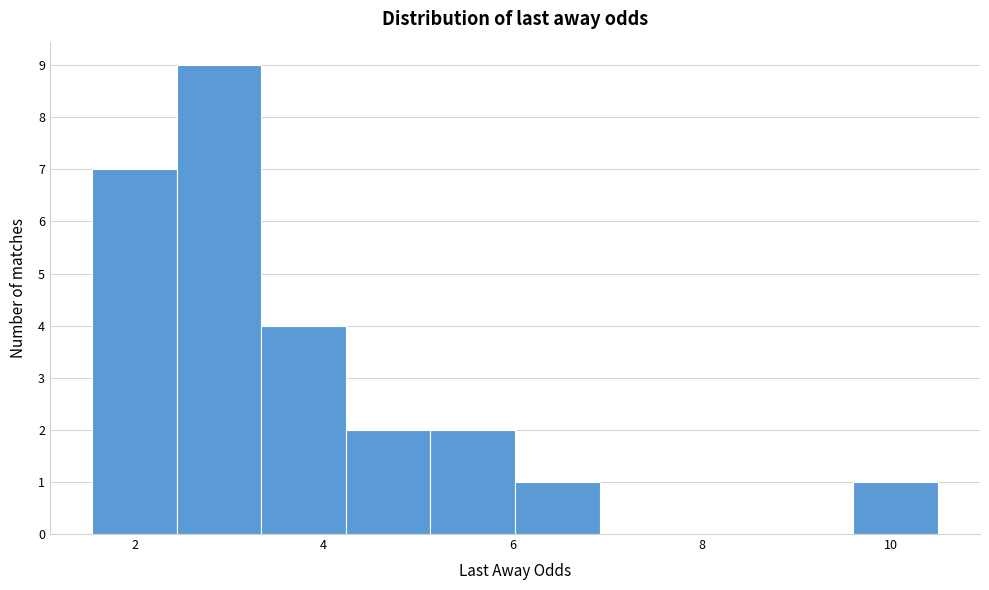

Reading left to right, transcribe this chart: for each bar, give the range it covers on the x-axis and its height. Neither the bar edges nor the heights are printed on the chart, so give them approximately, as read against the axes.

1.6 to 2.4: 7
2.4 to 3.4: 9
3.4 to 4.2: 4
4.2 to 5.2: 2
5.2 to 6.0: 2
6.0 to 7.0: 1
7.0 to 7.8: 0
7.8 to 8.8: 0
8.8 to 9.6: 0
9.6 to 10.6: 1